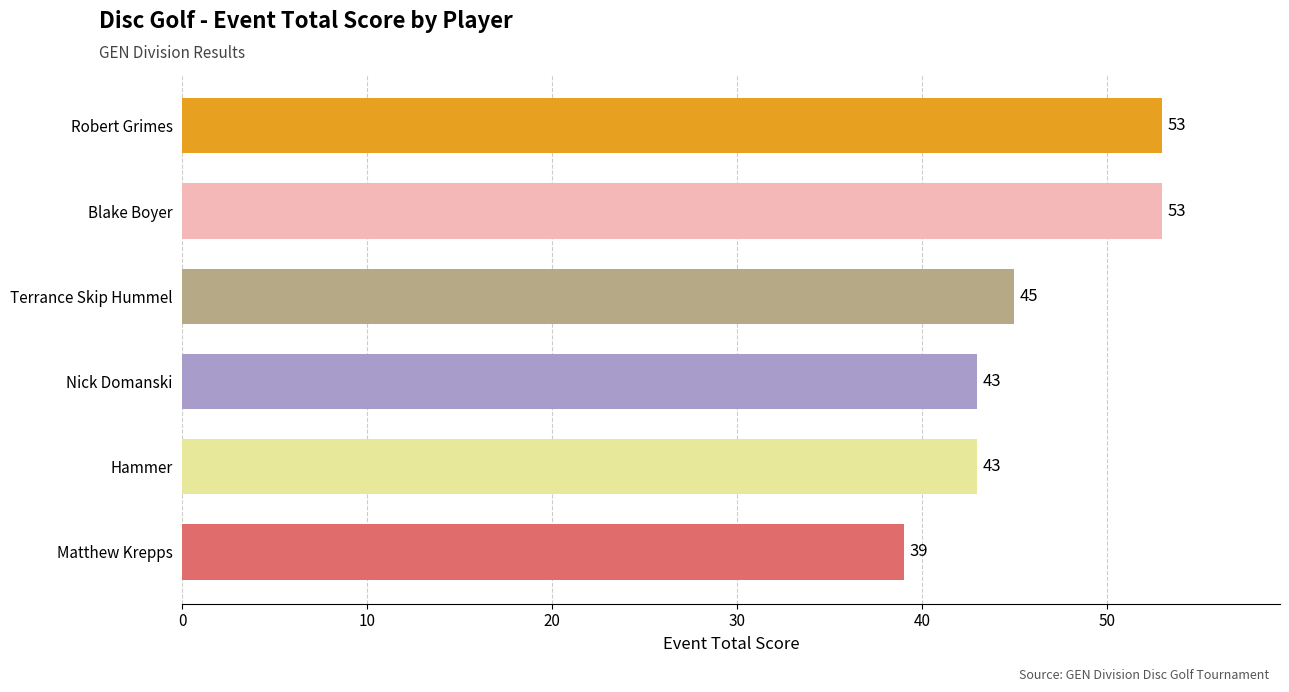

True or false: the data shows 77 at Blake Boyer.

False